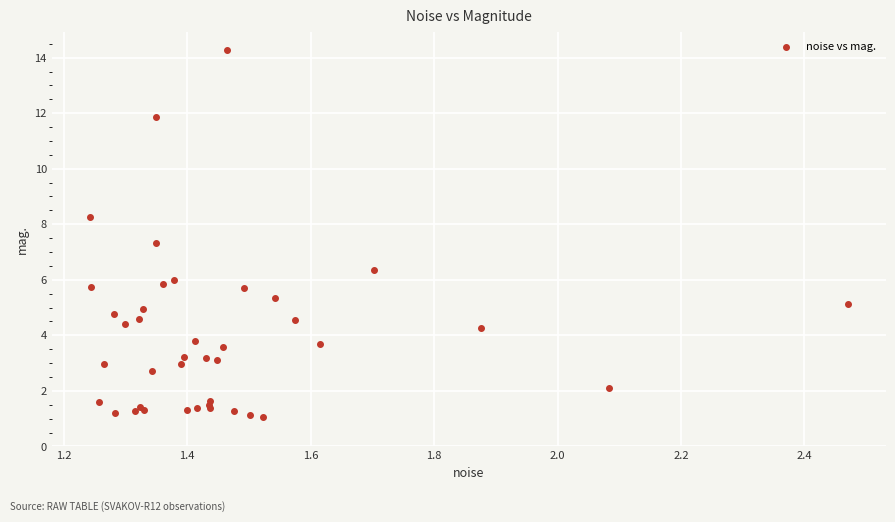

What Y value in the scatter plot is closest to 7?

7.3